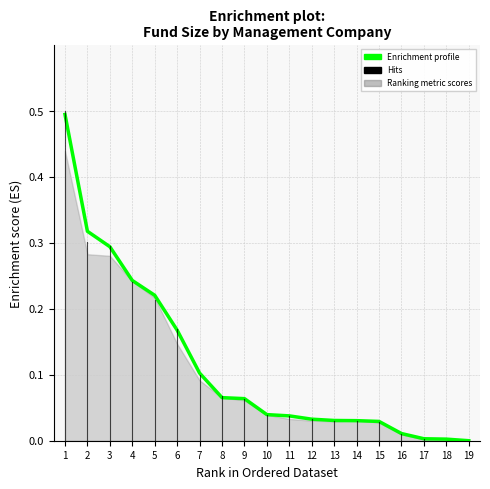

How many lines are shown in the chart?

1